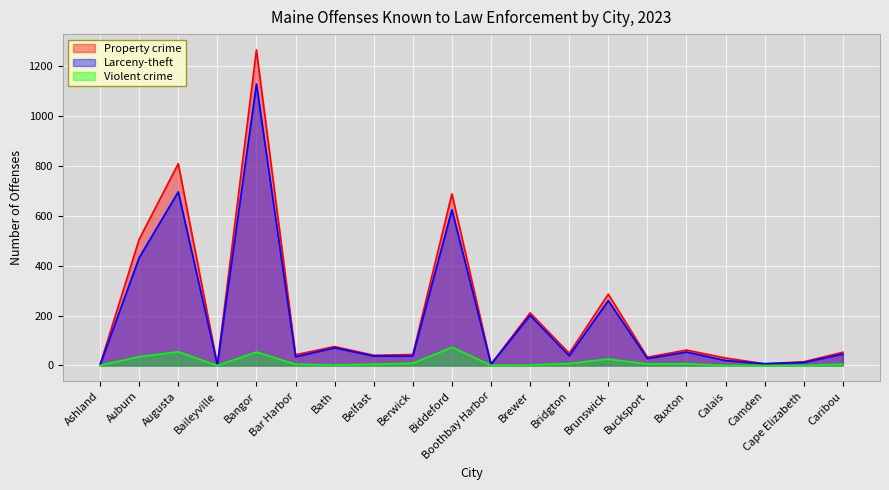

Reading left to right, list all the values displayed in this chart.

Property crime: 3	506	809	3	1265	43	76	41	44	688	5	211	49	286	33	62	30	7	15	53
Larceny-theft: 2	432	696	3	1128	35	71	38	38	624	5	201	39	260	28	54	20	7	12	46
Violent crime: 1	35	55	0	54	5	2	5	9	73	1	2	8	26	6	7	0	0	0	5